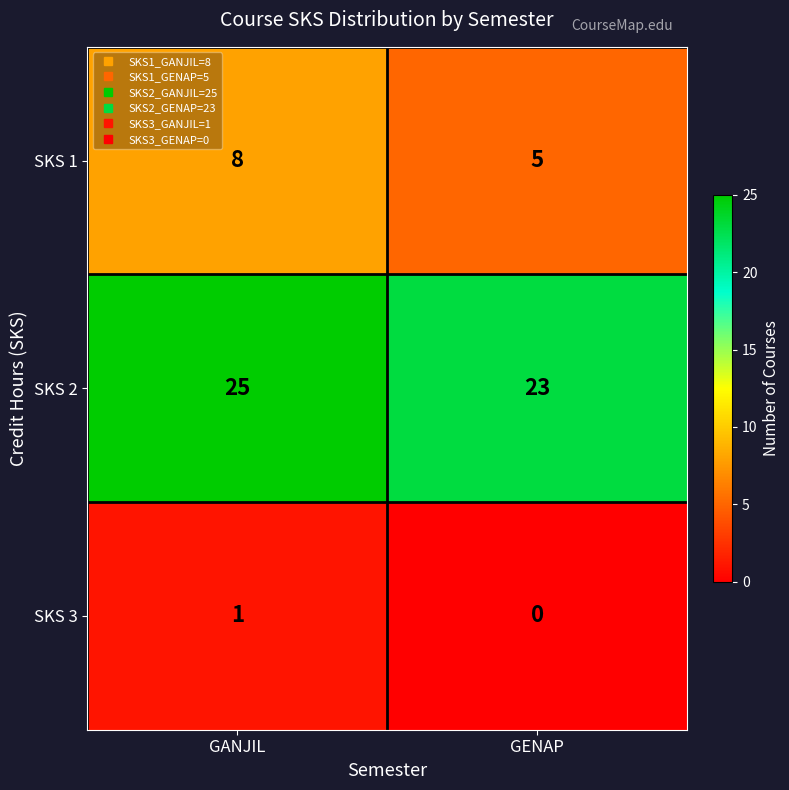

Reading left to right, what are all the values shown in this chart?

SKS 1: 8	5
SKS 2: 25	23
SKS 3: 1	0